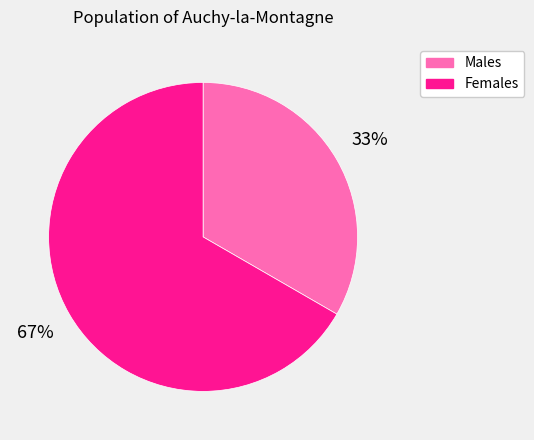

Between Females and Males, which is larger?

Females